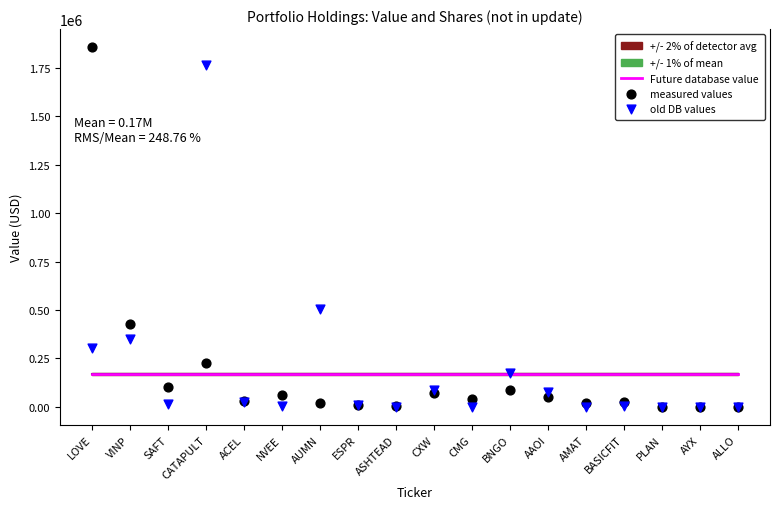

Which series has the largest total across all categories?

old DB values